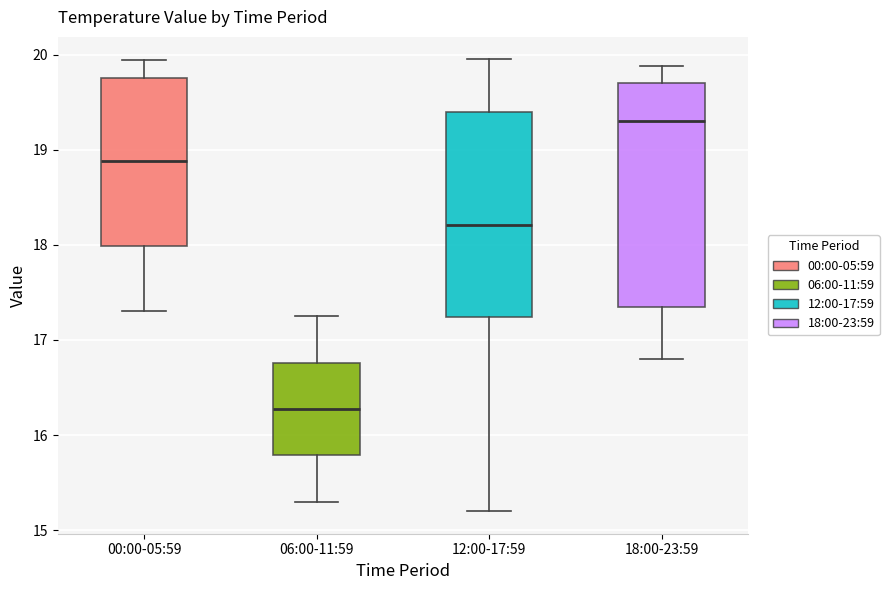

Reading left to right, read every box against the y-axis: the position of its median line, the range the box covers, and the ends of its whiskers. The values are not printed on the chart, so give them approximately, as read against the axis.

00:00-05:59: median 18.9, box 18.0 to 19.8, whiskers 17.3 to 19.9
06:00-11:59: median 16.3, box 15.8 to 16.8, whiskers 15.3 to 17.3
12:00-17:59: median 18.2, box 17.2 to 19.4, whiskers 15.2 to 20.0
18:00-23:59: median 19.3, box 17.4 to 19.7, whiskers 16.8 to 19.9